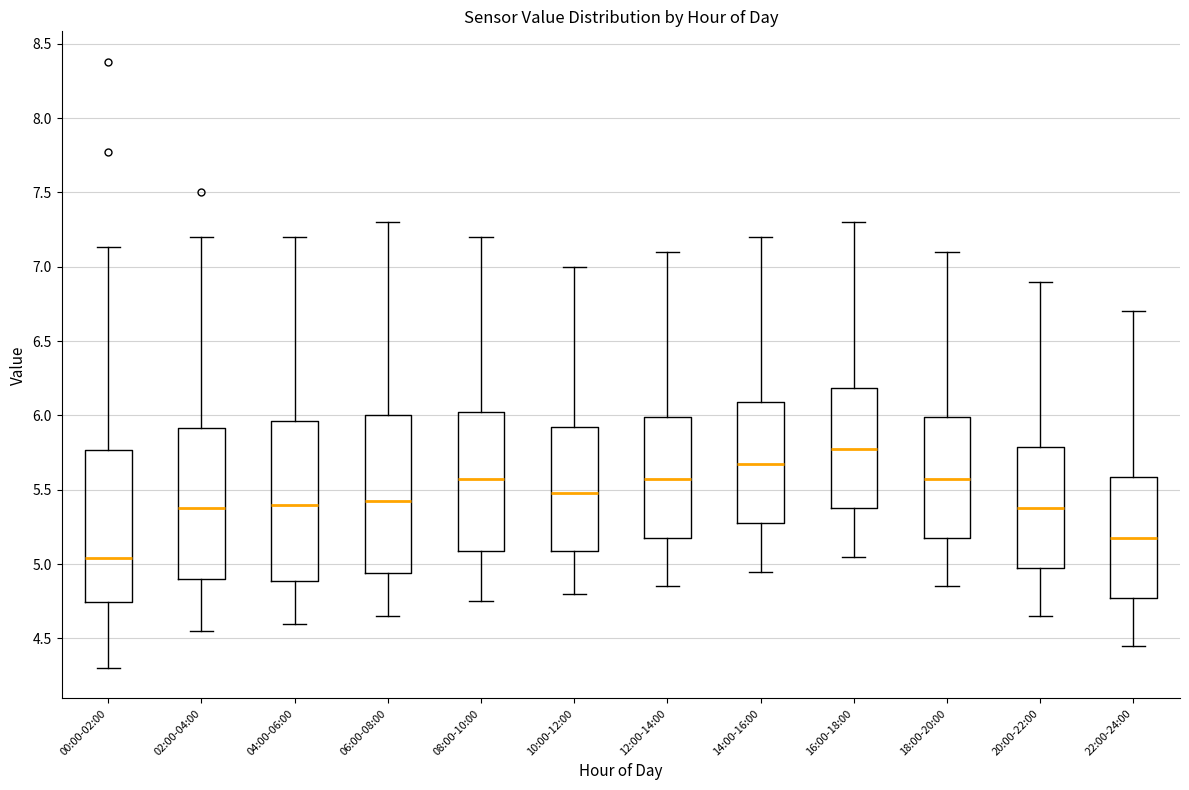

Where is the upper edge of the box for 14:00-16:00 on the y-axis? The values are not printed on the chart, so give them approximately, as read against the axis.

6.10